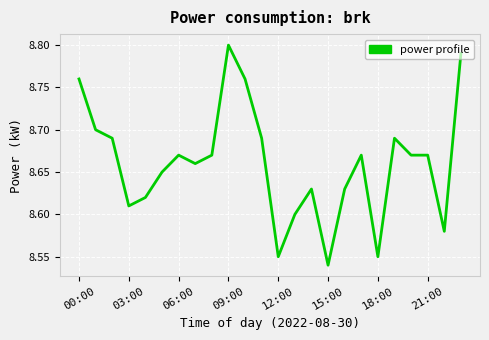

What is the difference between the maximum and minimum values?

0.3